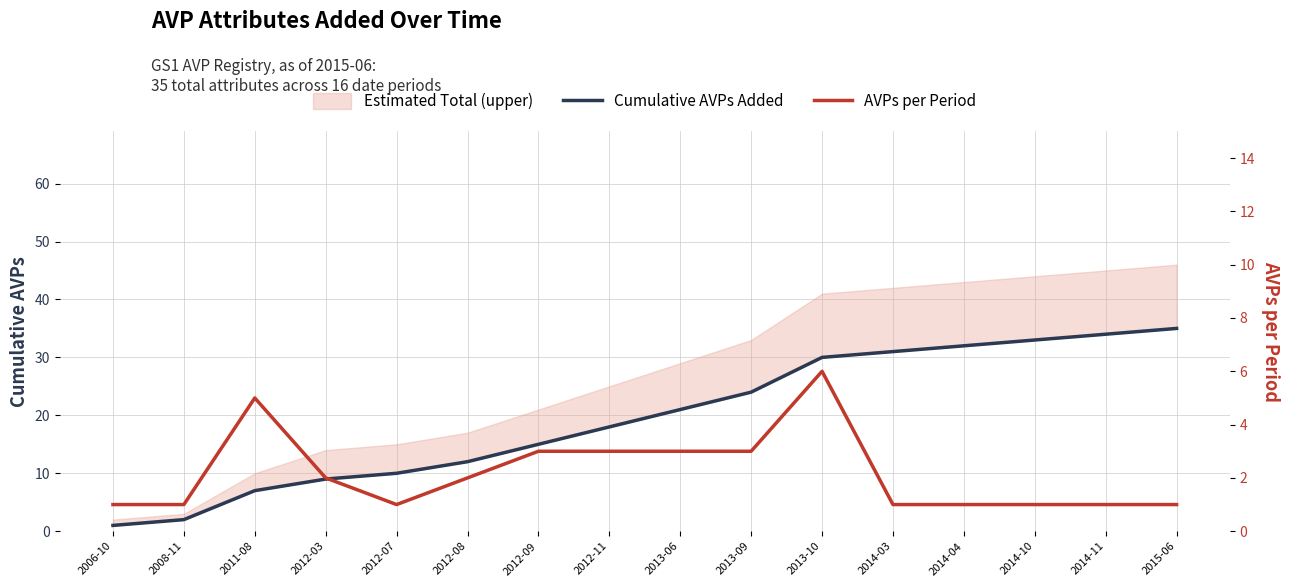

Count the number of data series in this chart.

2